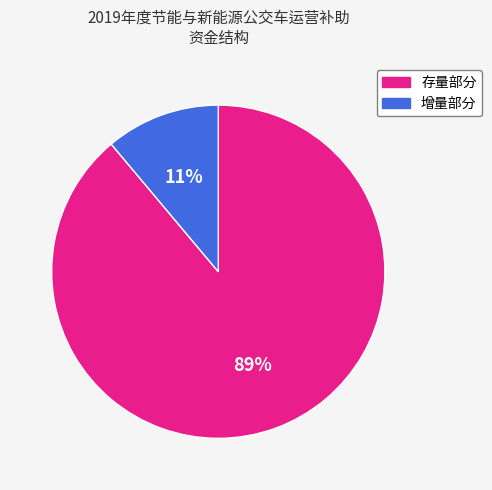

Count the number of slices in the pie.

2